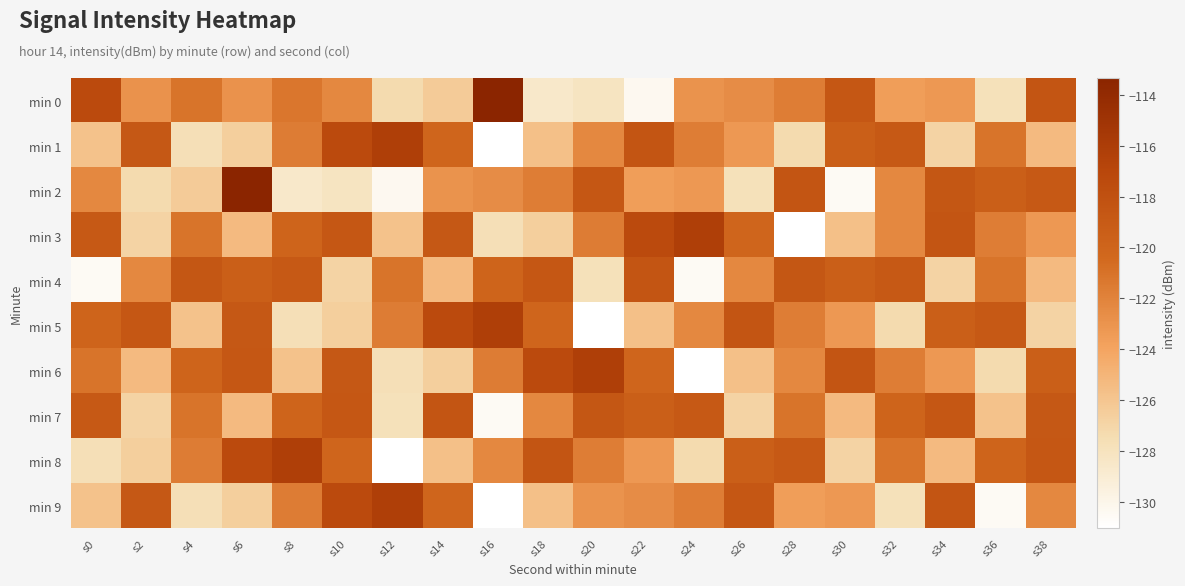

What is the greatest value displayed?

-113.3